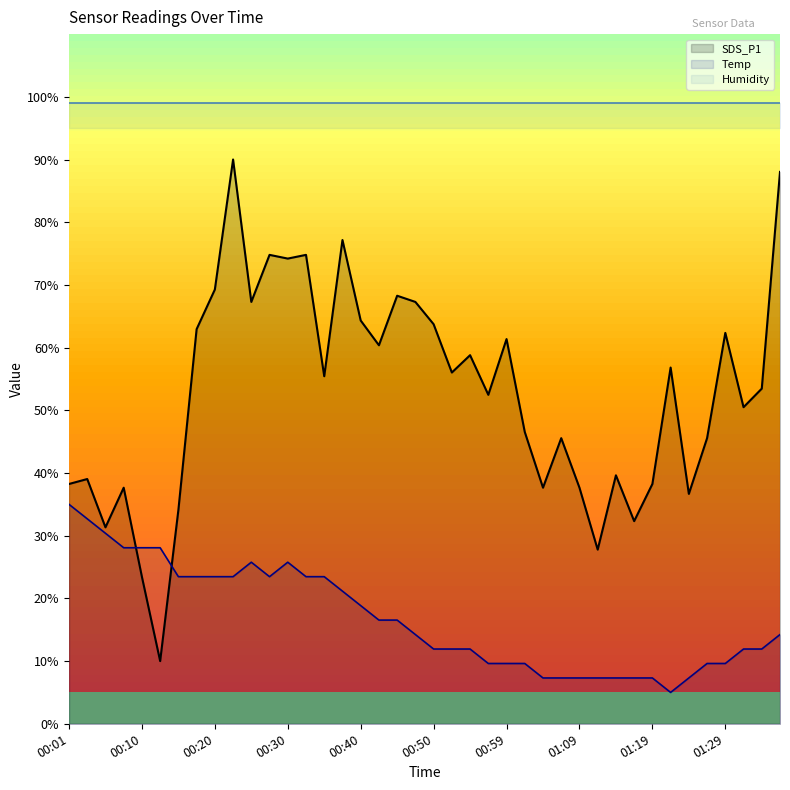

Rank the categories by SDS_P1 value from lowest to highest.

00:13, 00:10, 01:12, 00:05, 01:17, 00:15, 01:24, 00:08, 01:04, 01:09, 00:01, 01:19, 00:03, 01:14, 01:07, 01:27, 01:02, 01:32, 00:57, 01:34, 00:35, 00:52, 01:22, 00:54, 00:42, 00:59, 01:29, 00:18, 00:50, 00:40, 00:25, 00:47, 00:45, 00:20, 00:30, 00:27, 00:32, 00:37, 01:36, 00:23